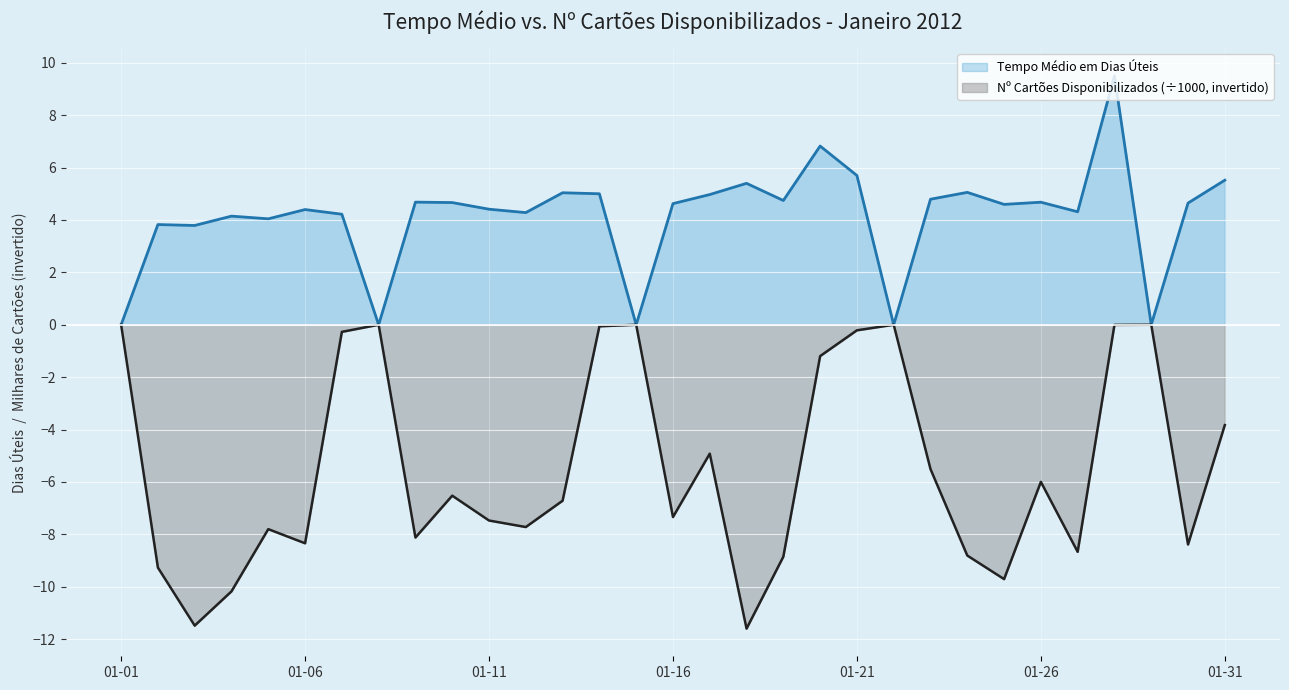

What is the value of the Nº Cartões Disponibilizados point at the 14th from the left?

-0.1